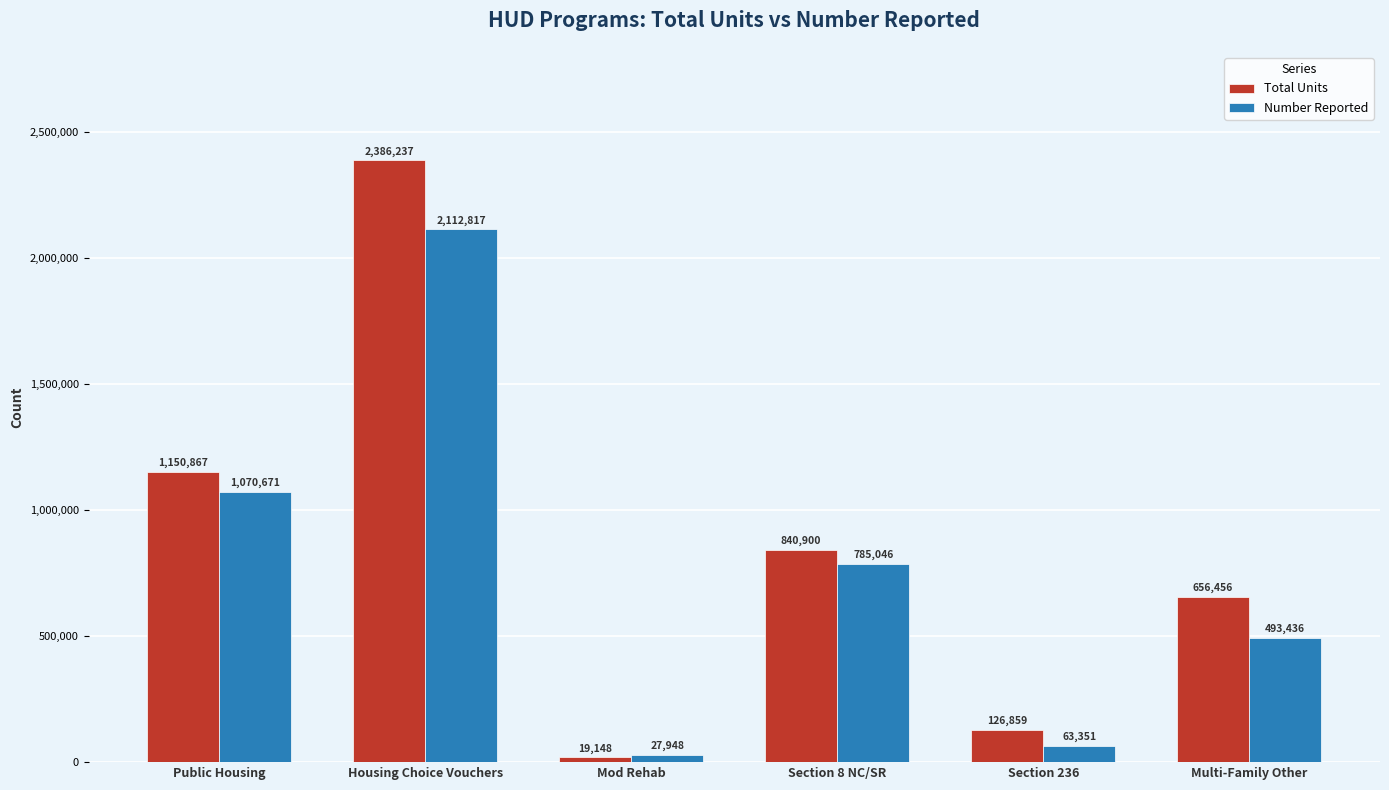

Where is Total Units nearest to the value 1202692?

Public Housing